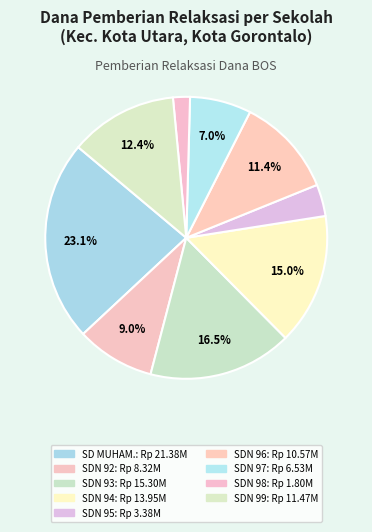

How many segments does this pie chart have?

9